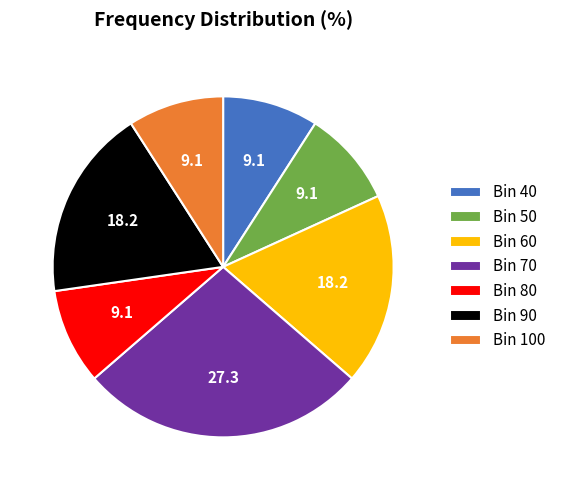

Does Bin 40 represent more than half of the total?

No